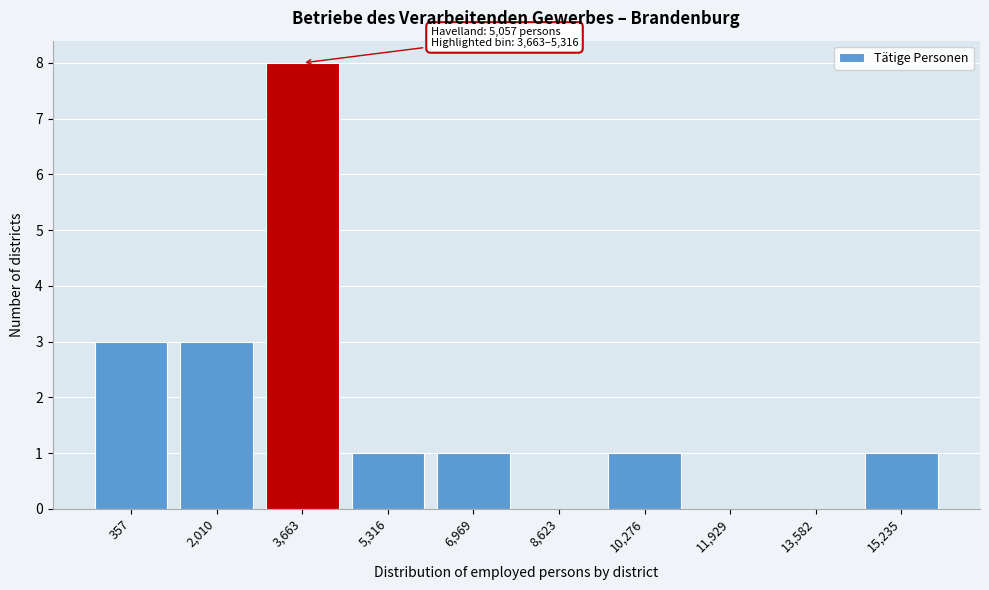

Reading right to left, list all the values displayed in this chart.

15,235=1	13,582=0	11,929=0	10,276=1	8,623=0	6,969=1	5,316=1	3,663=8	2,010=3	357=3